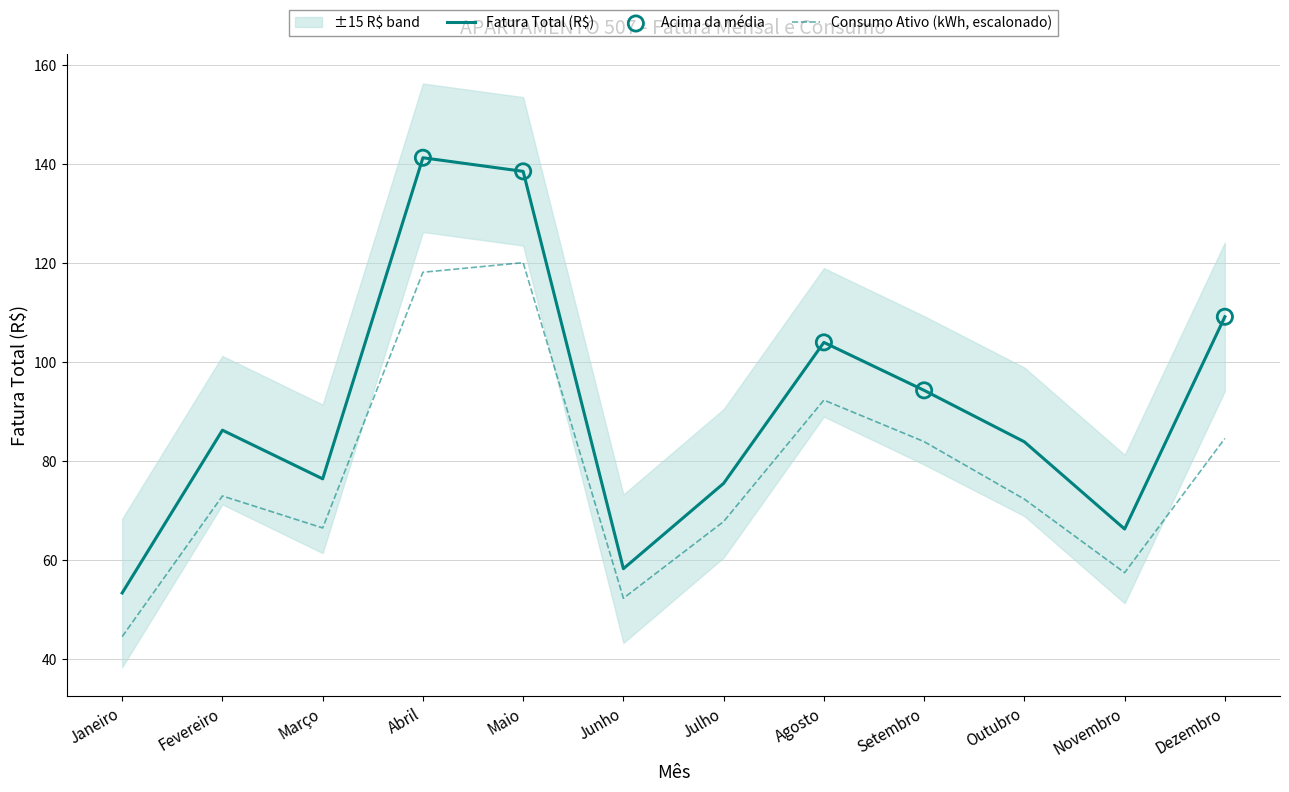

Which series has the largest Y range (max minus min)?

Fatura Total (R$)